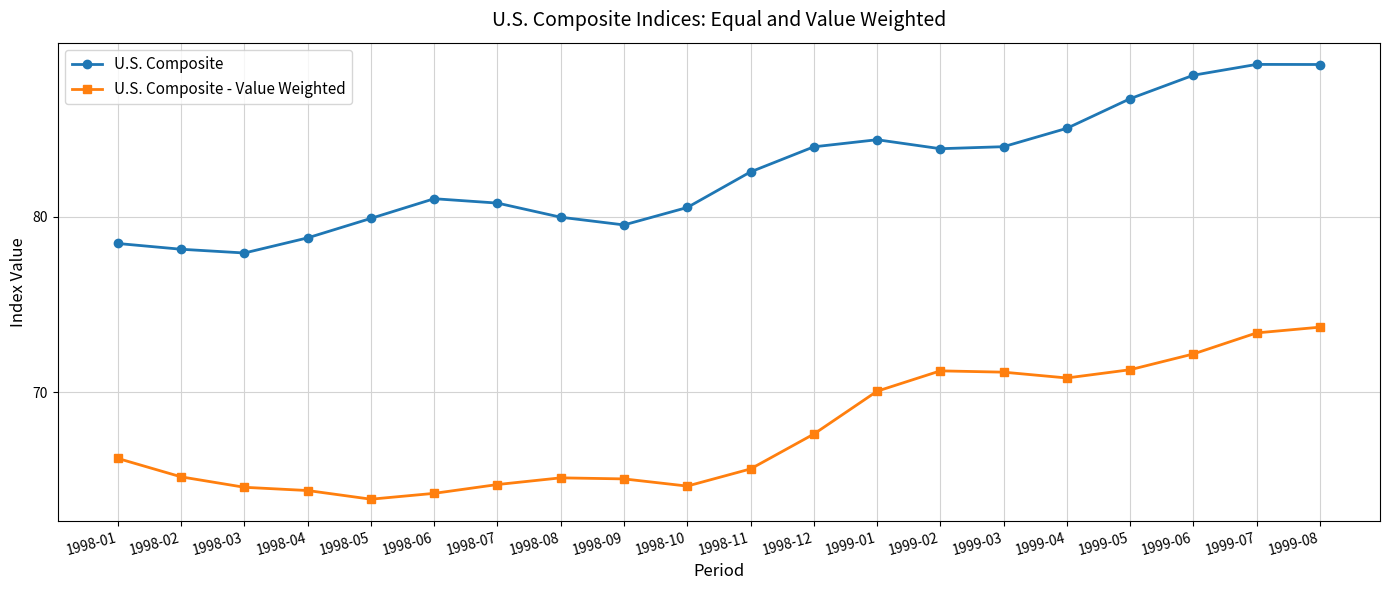

What value does the U.S. Composite series have at 1998-12?

84.0